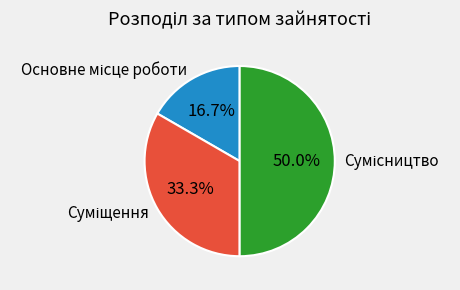

Which category has the smallest portion of the pie?

Основне місце роботи